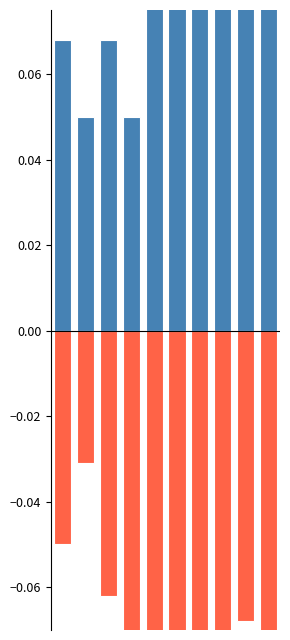

True or false: Female has a value of -0.1 at 6.

False